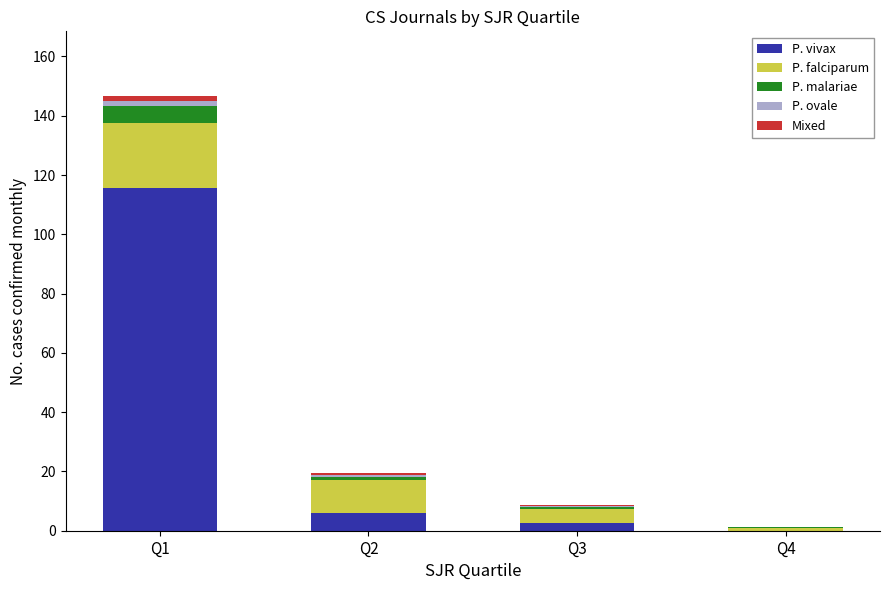

What is the maximum value for P. vivax?

115.6